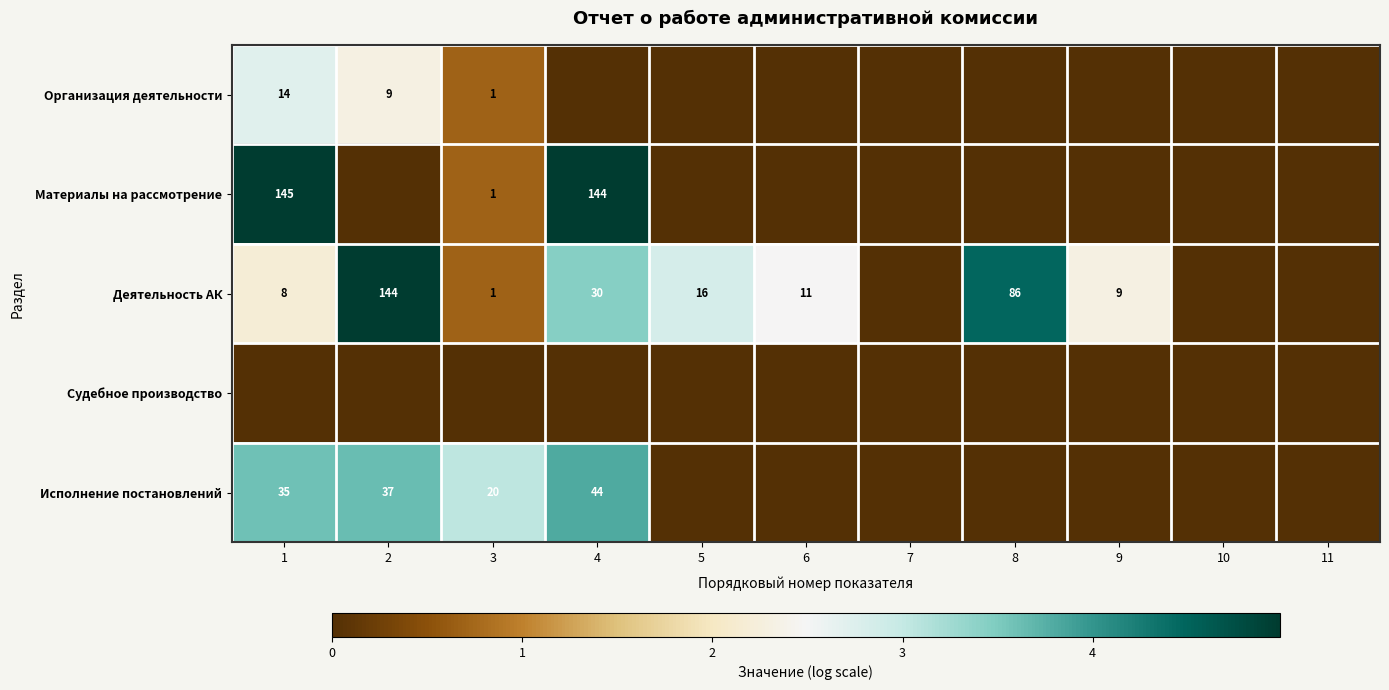

The value of Деятельность АК at 1 is 8. True or false?

True